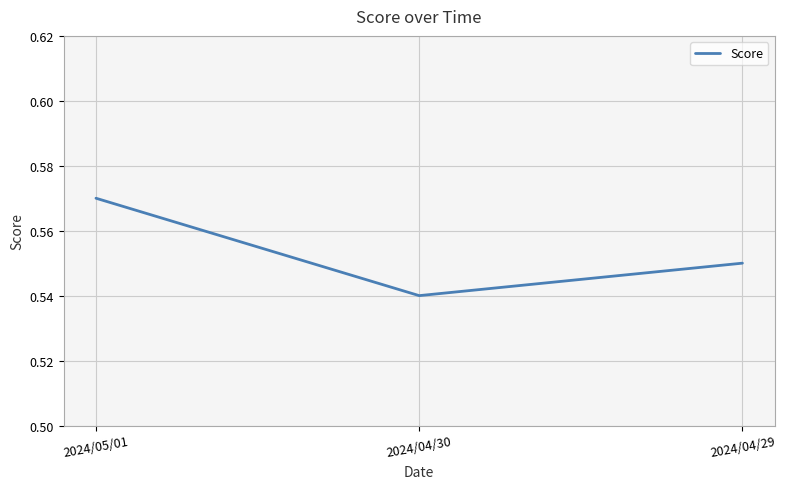

Is it true that the value at 2024/04/29 is 0.1?

False